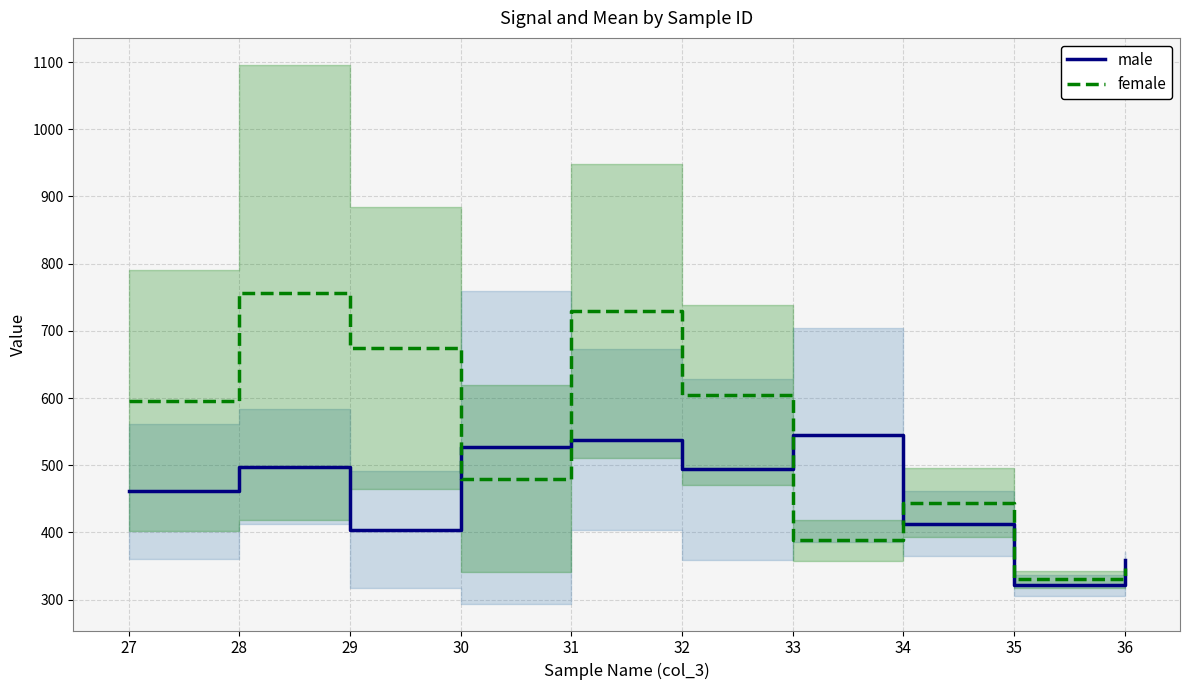

Reading left to right, what are all the values shown in this chart?

male: 461	498	404	527	538	494	545	413	321	359
female: 596	757	675	480	730	604	388	444	330	347